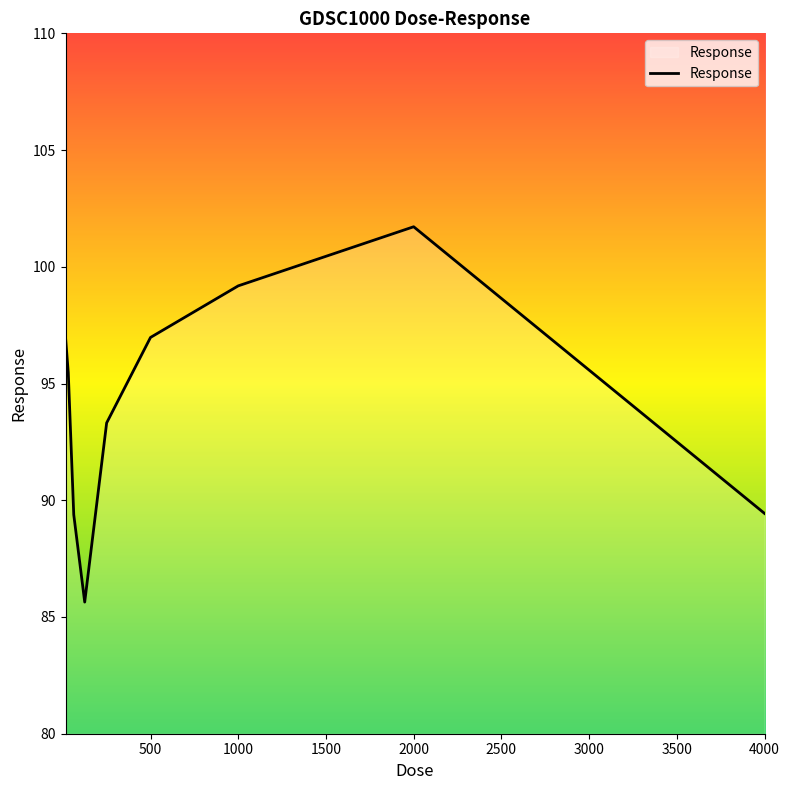

What is the greatest value displayed?

101.7